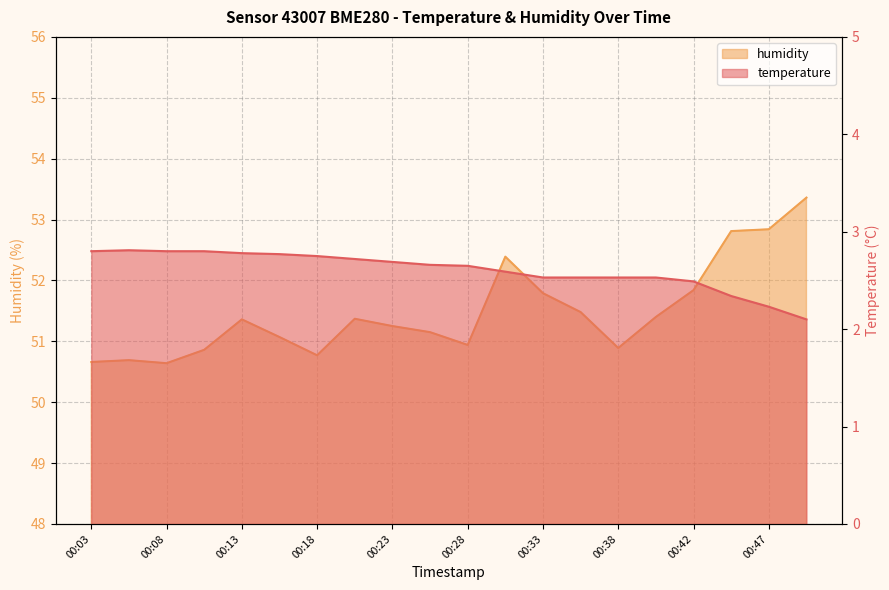

The temperature series shows 0.7 at 00:33. True or false?

False